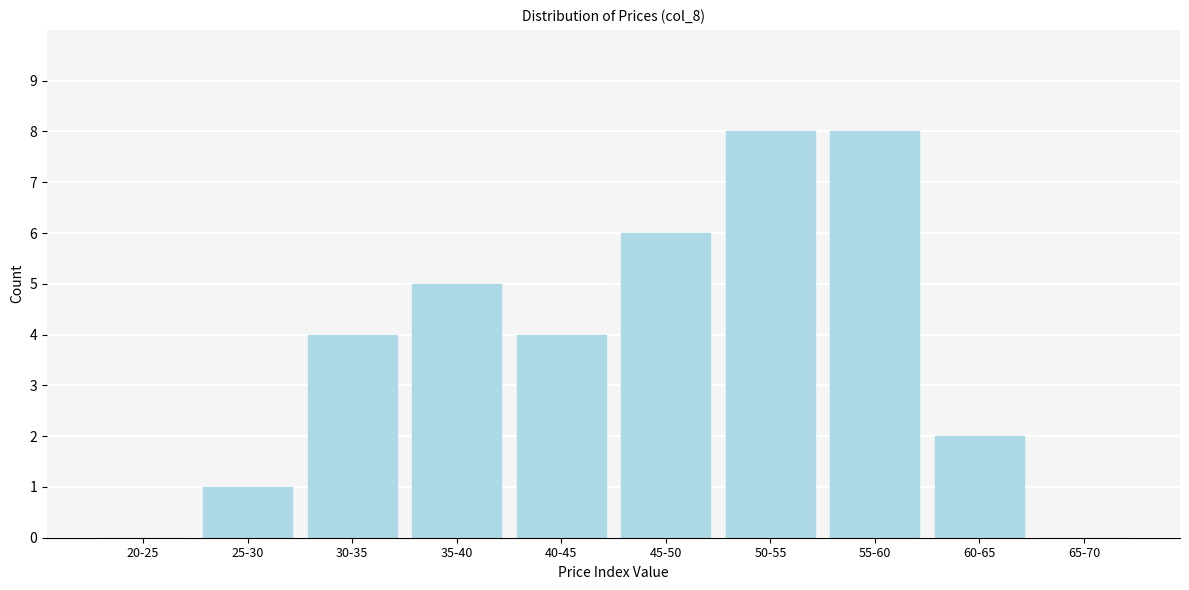

Reading left to right, transcribe all the data shown in this chart.

20-25=0	25-30=1	30-35=4	35-40=5	40-45=4	45-50=6	50-55=8	55-60=8	60-65=2	65-70=0